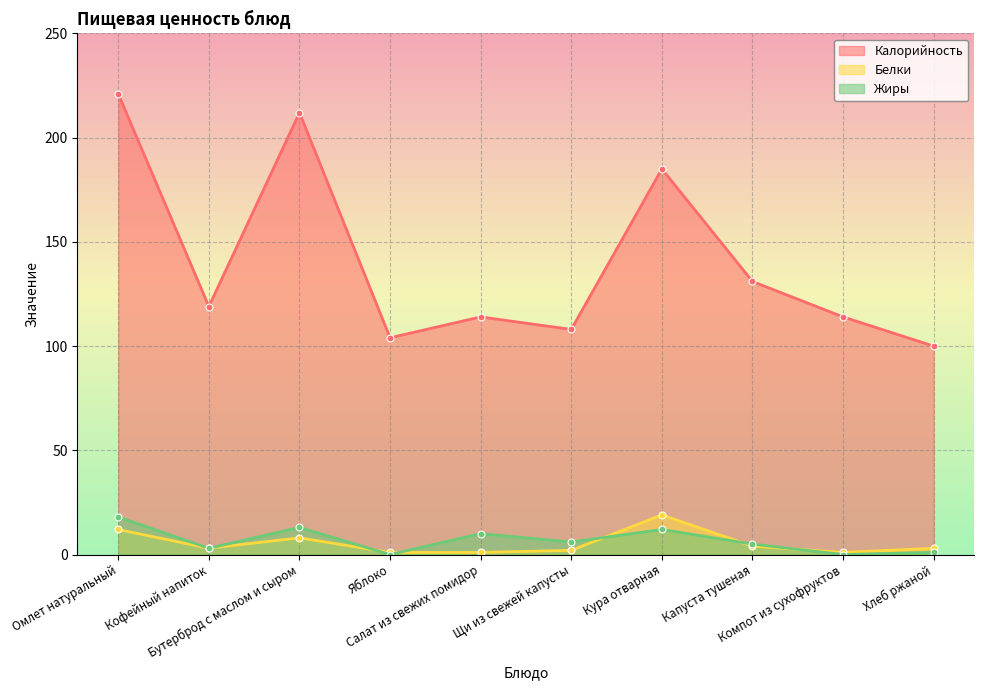

In Калорийность, how many points are higher than both neighbors (excluding endpoints)?

3